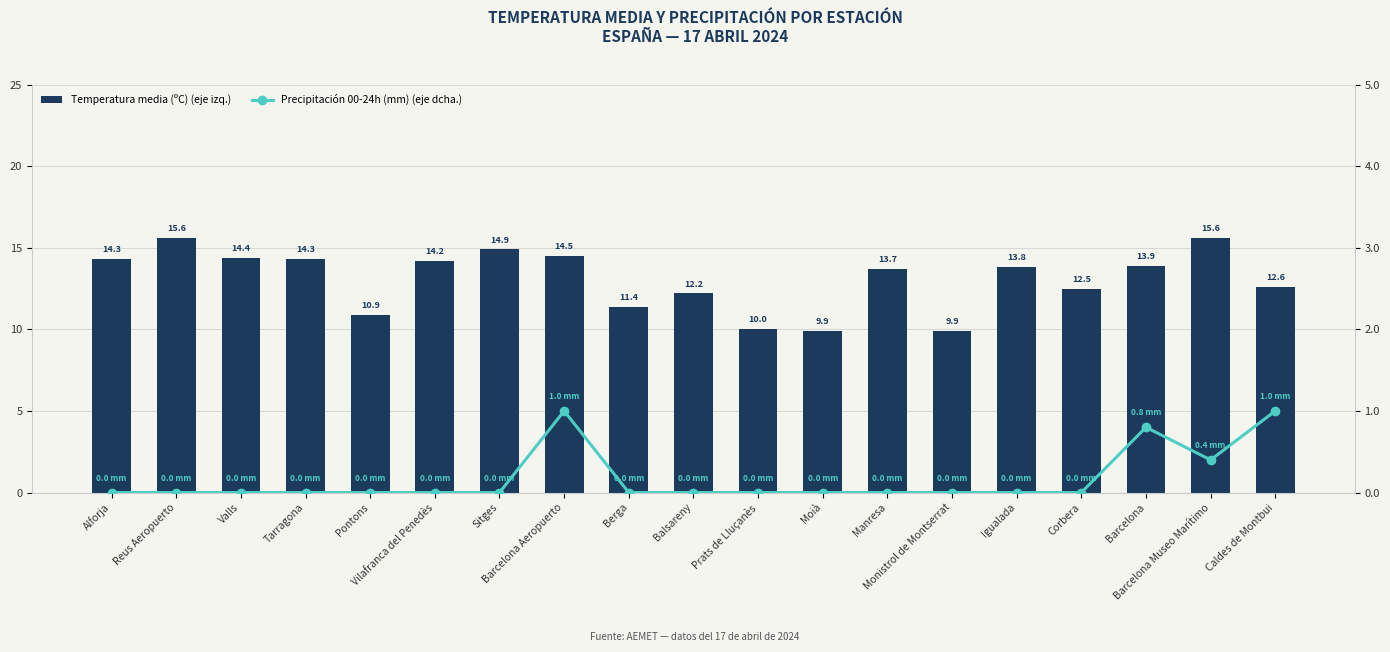

What is the difference between the highest and lowest values at Berga?

11.4